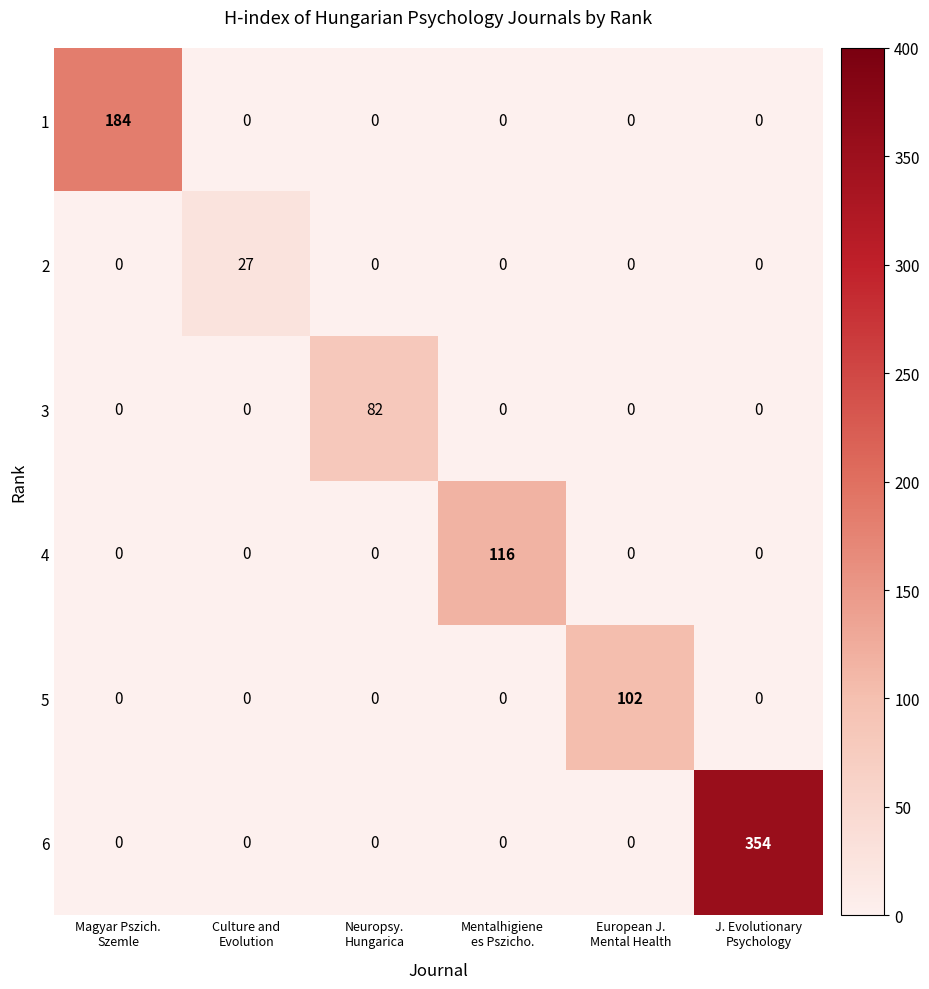

Rank the series by their maximum value, from highest to lowest.

6, 1, 4, 5, 3, 2